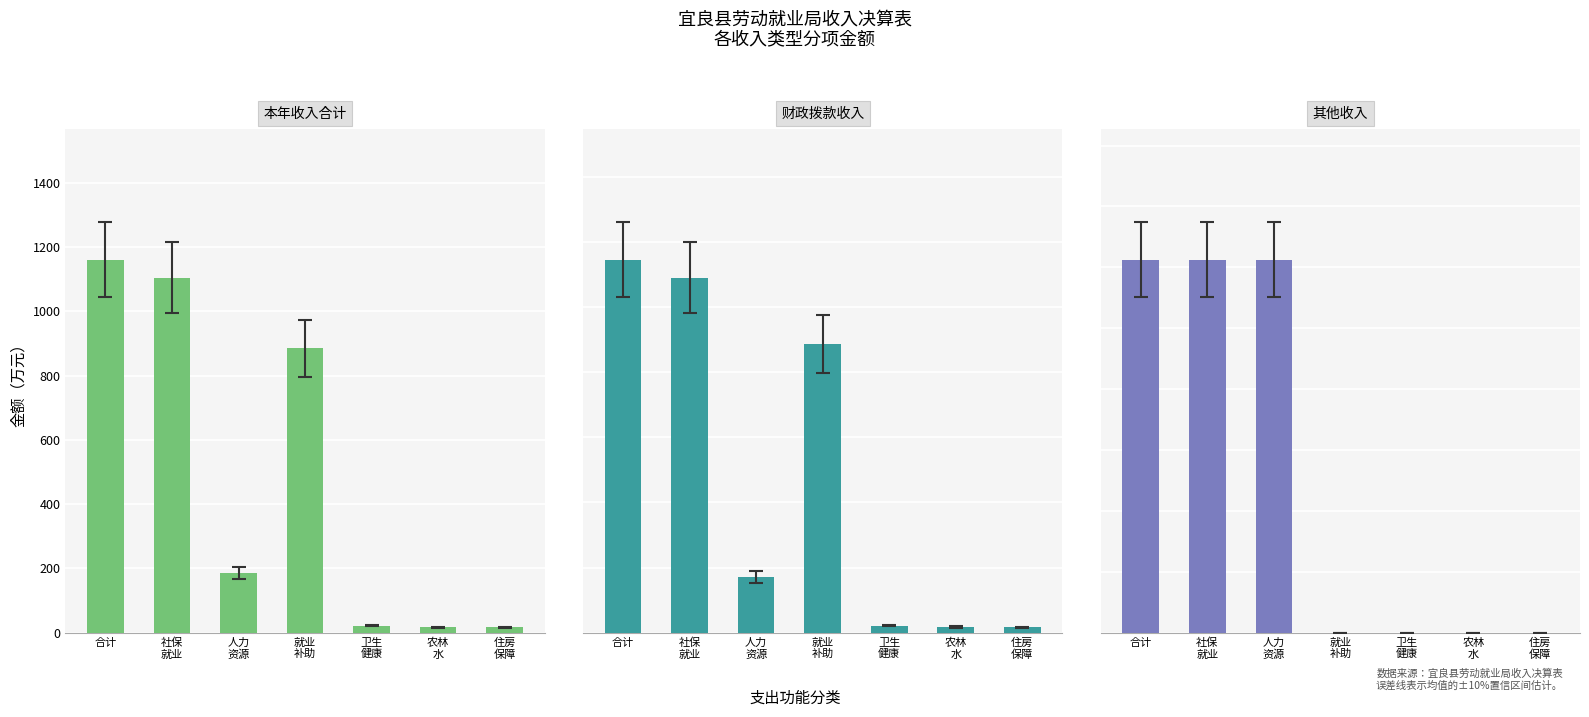

Count the number of categories in the chart.

7